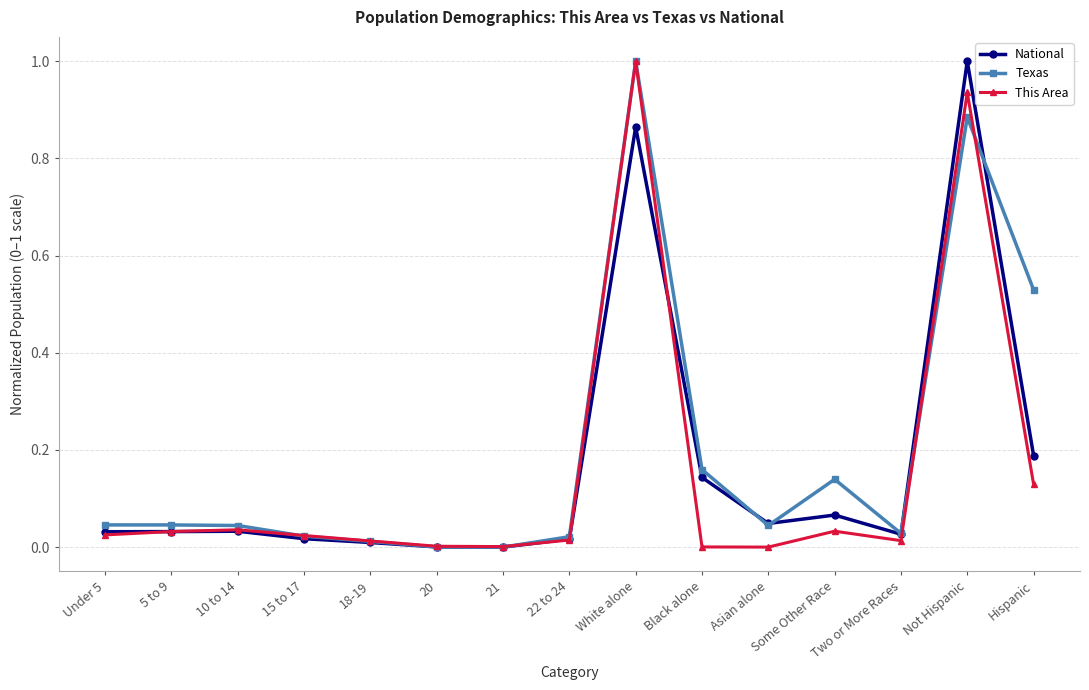

How many lines are shown in the chart?

3